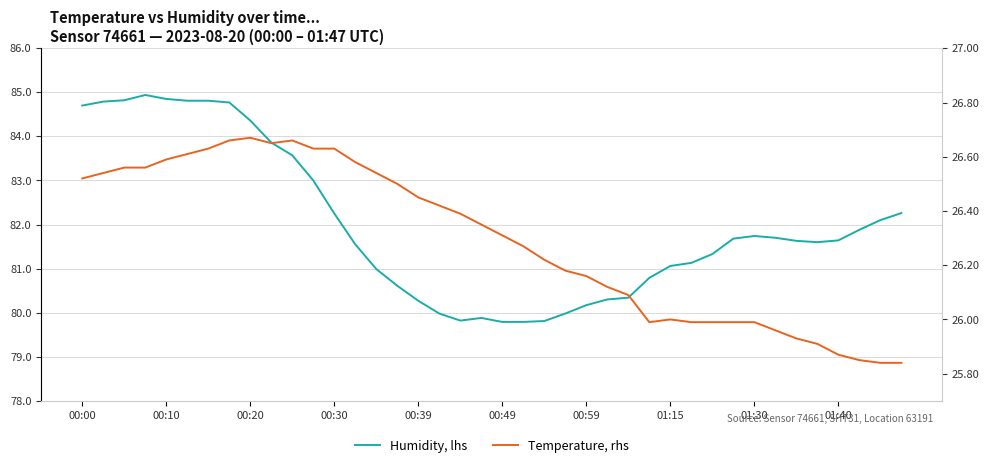

What is the difference between the second highest and second lowest values in the Humidity, lhs series?

5.1